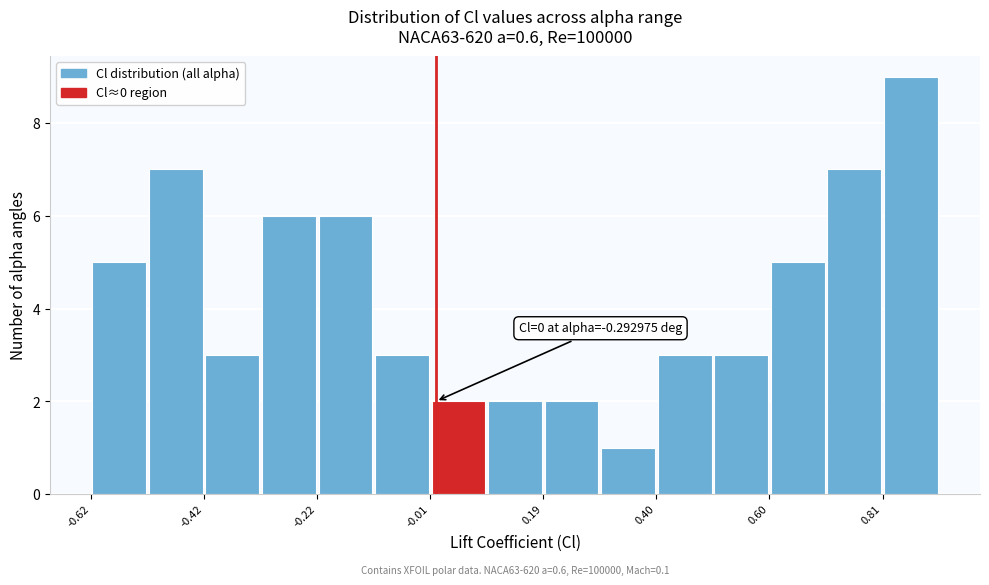

Read against the x-axis, roughly where is the centre of the tallest bar?

0.85